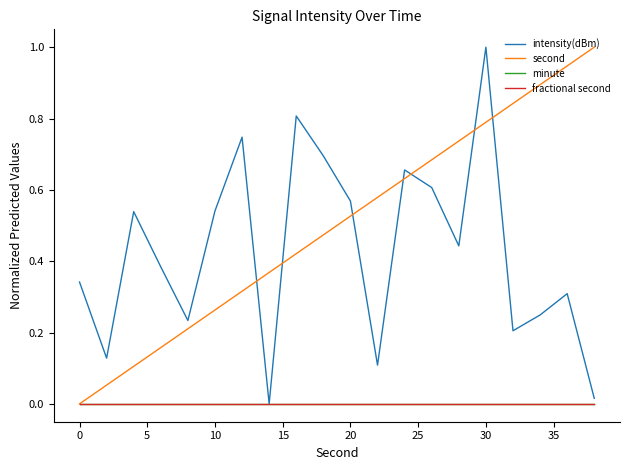

Is this an area chart (filled region under the line)?

No